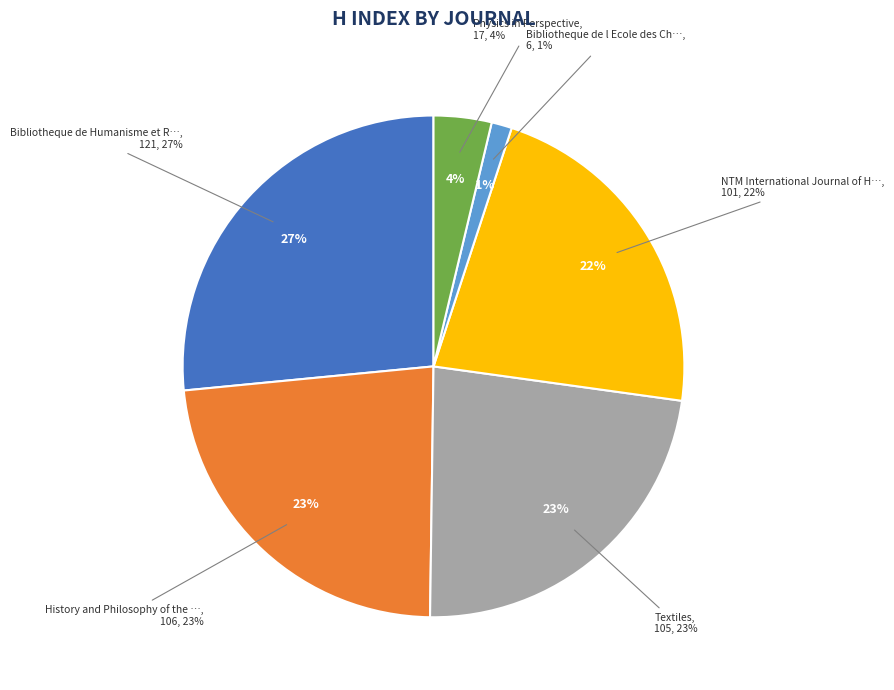

What is the largest slice in the pie chart?

Bibliotheque de Humanisme et Renaissance